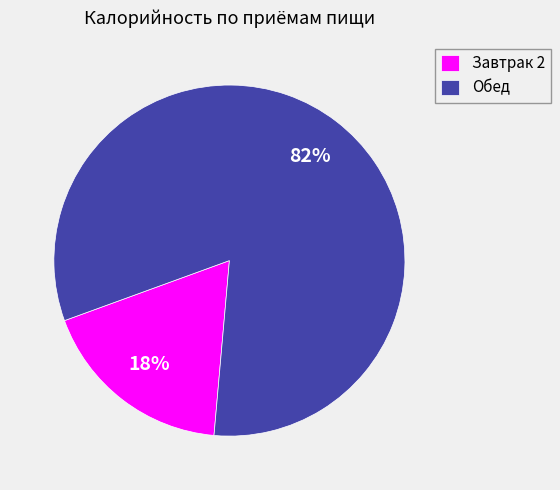

Which slice is the smallest?

Завтрак 2